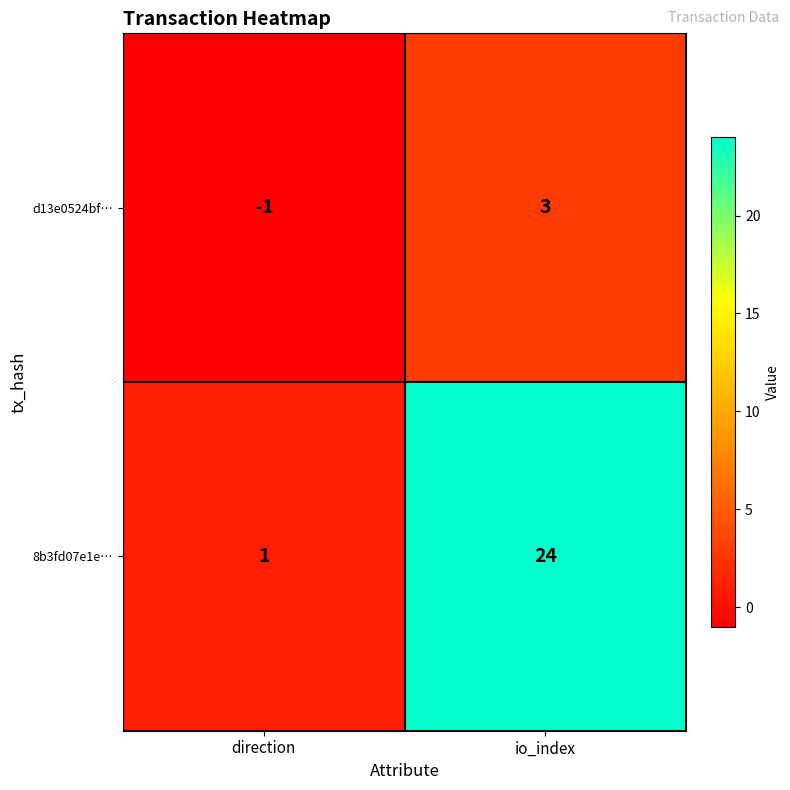

Between direction and io_index, which series saw the biggest shift?

8b3fd07e1e…